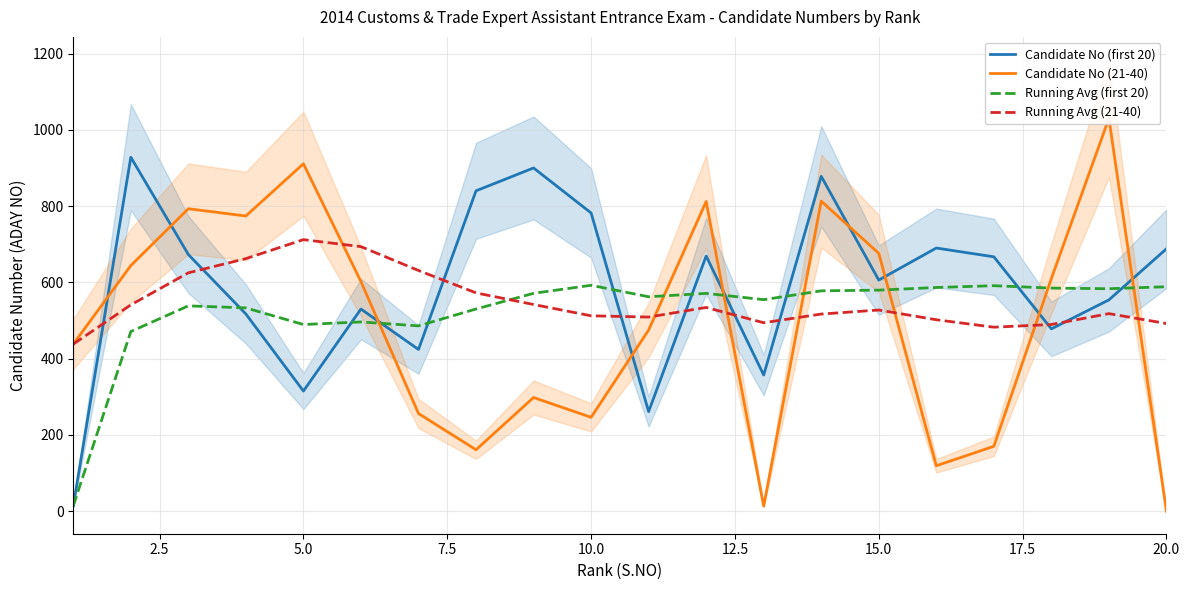

The Candidate No (21-40) series shows 7.8 at 12. True or false?

False